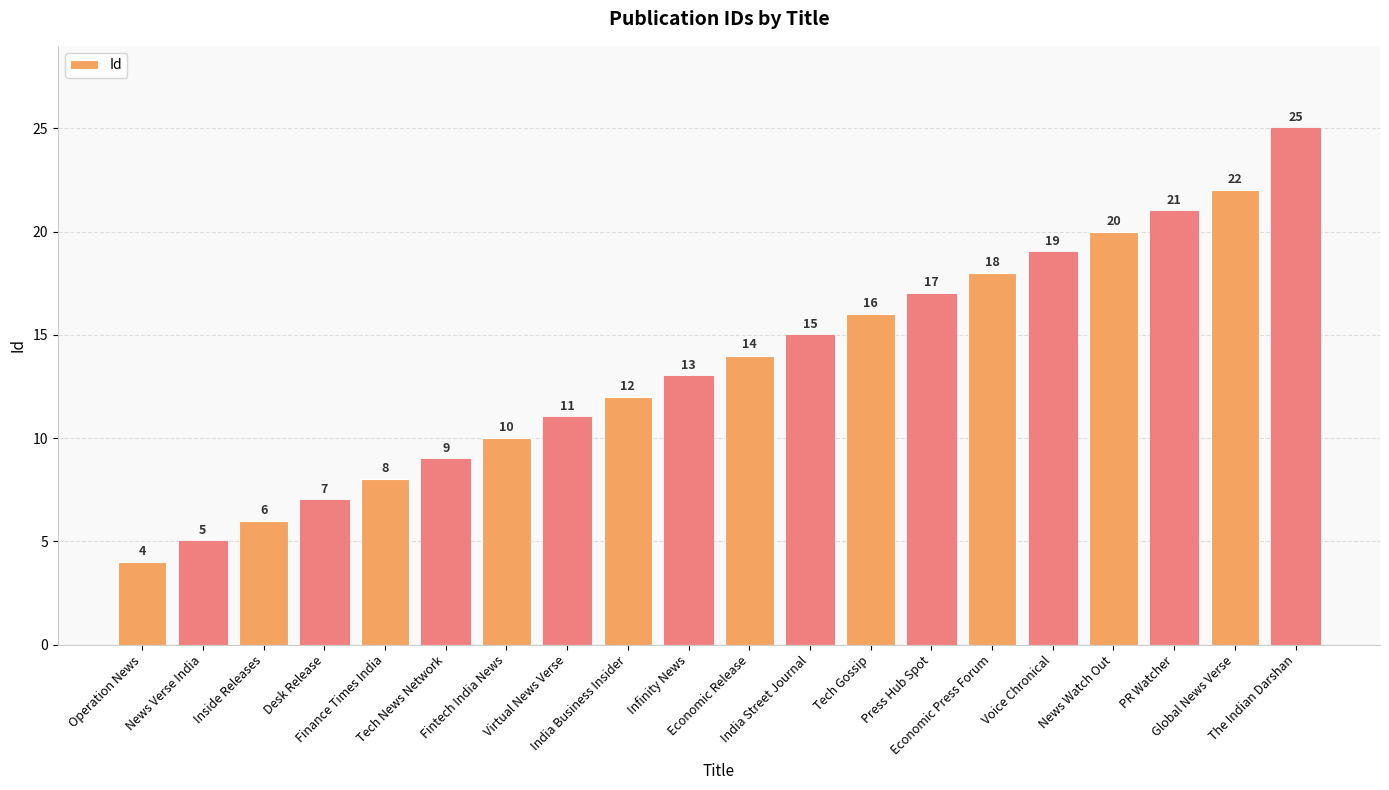

Read the value at News Verse India, to the nearest 5.

5